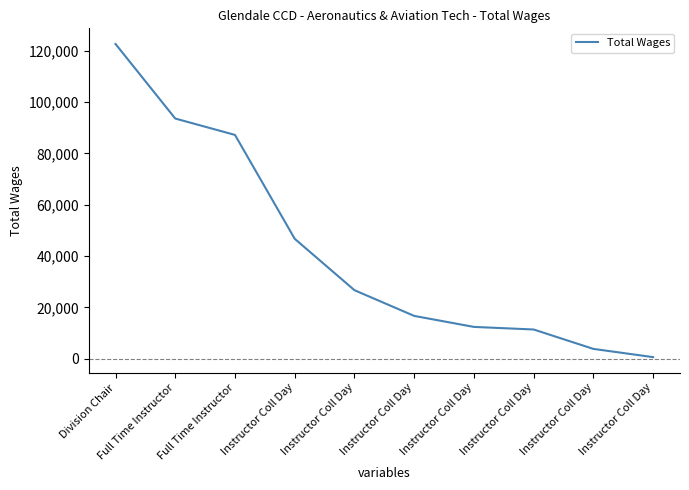

What is the average value?

42180